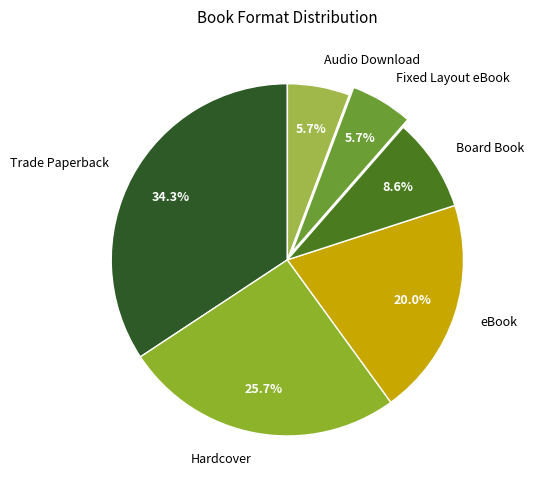

Count the number of slices in the pie.

6